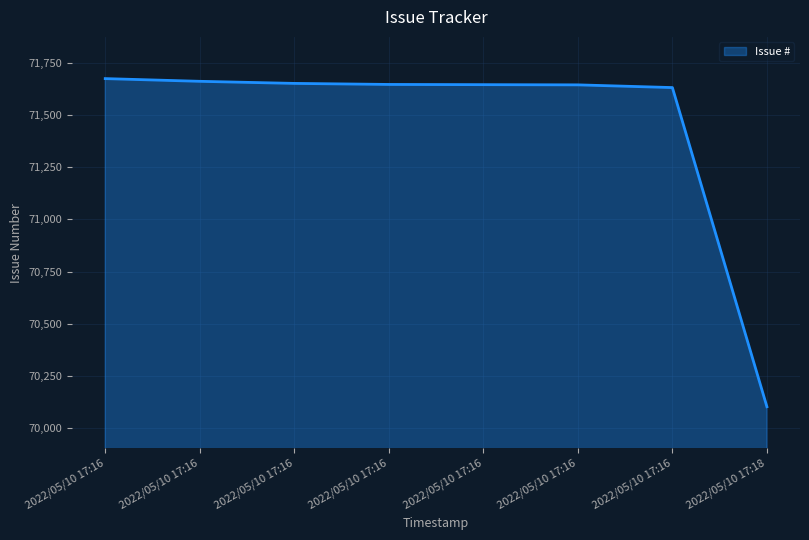

What is the value of the 2nd point from the left?

71675